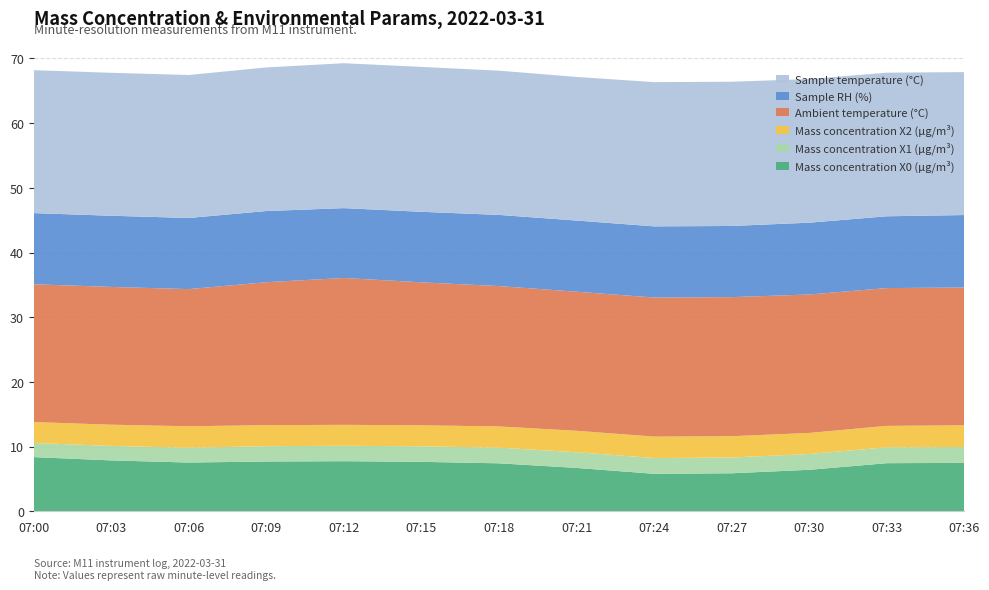

Reading left to right, extract all data points from this chart.

Mass concentration X0 (μg/m³): 07:00=8.4	07:03=7.9	07:06=7.5	07:09=7.7	07:12=7.8	07:15=7.7	07:18=7.4	07:21=6.7	07:24=5.8	07:27=5.9	07:30=6.4	07:33=7.4	07:36=7.5
Mass concentration X1 (μg/m³): 07:00=2.2	07:03=2.2	07:06=2.3	07:09=2.4	07:12=2.4	07:15=2.4	07:18=2.4	07:21=2.4	07:24=2.4	07:27=2.4	07:30=2.4	07:33=2.5	07:36=2.5
Mass concentration X2 (μg/m³): 07:00=3.2	07:03=3.3	07:06=3.3	07:09=3.2	07:12=3.2	07:15=3.2	07:18=3.3	07:21=3.3	07:24=3.3	07:27=3.3	07:30=3.3	07:33=3.3	07:36=3.4
Ambient temperature (°C): 07:00=21.3	07:03=21.3	07:06=21.2	07:09=22.1	07:12=22.7	07:15=22.1	07:18=21.7	07:21=21.5	07:24=21.5	07:27=21.5	07:30=21.4	07:33=21.3	07:36=21.3
Sample RH (%): 07:00=11.0	07:03=11.0	07:06=11.0	07:09=11.0	07:12=10.8	07:15=10.9	07:18=11.0	07:21=11.0	07:24=11.0	07:27=11.0	07:30=11.1	07:33=11.1	07:36=11.2
Sample temperature (°C): 07:00=22.1	07:03=22.1	07:06=22.1	07:09=22.2	07:12=22.4	07:15=22.4	07:18=22.3	07:21=22.2	07:24=22.3	07:27=22.3	07:30=22.2	07:33=22.2	07:36=22.1